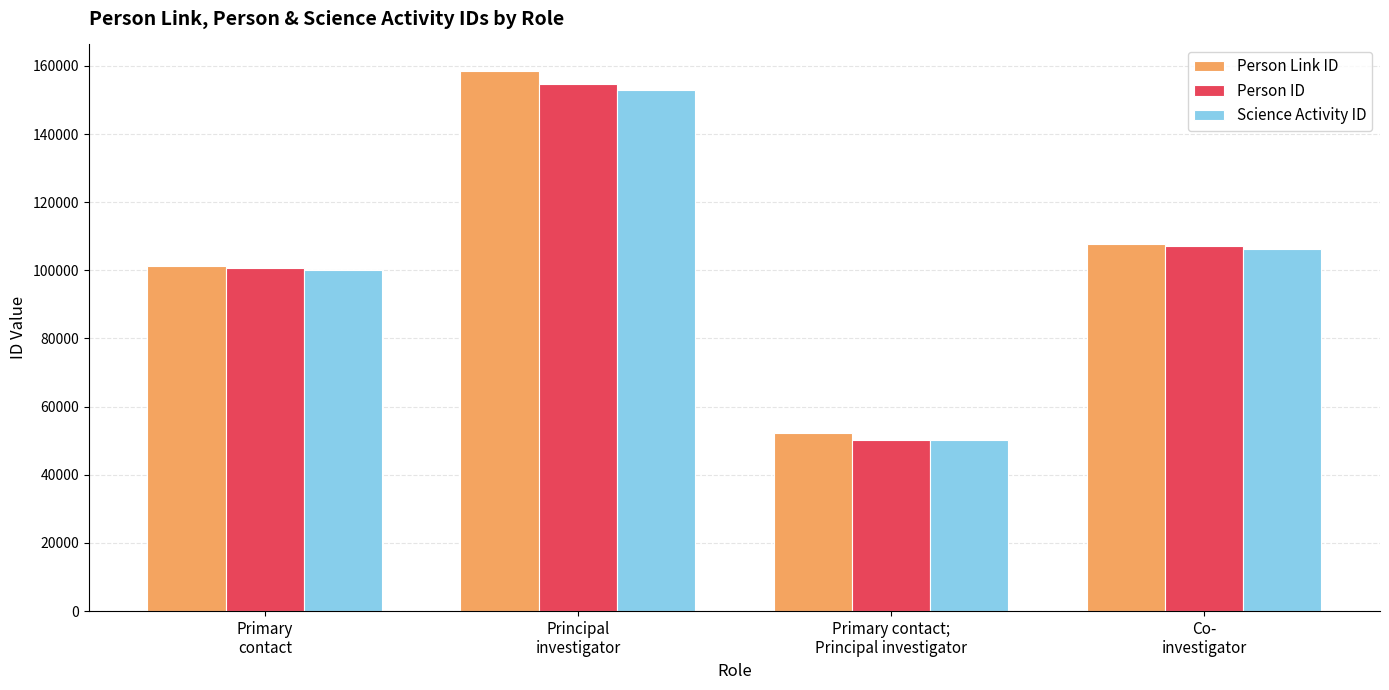

Which label corresponds to the smallest value in the chart?

Primary contact;
Principal investigator